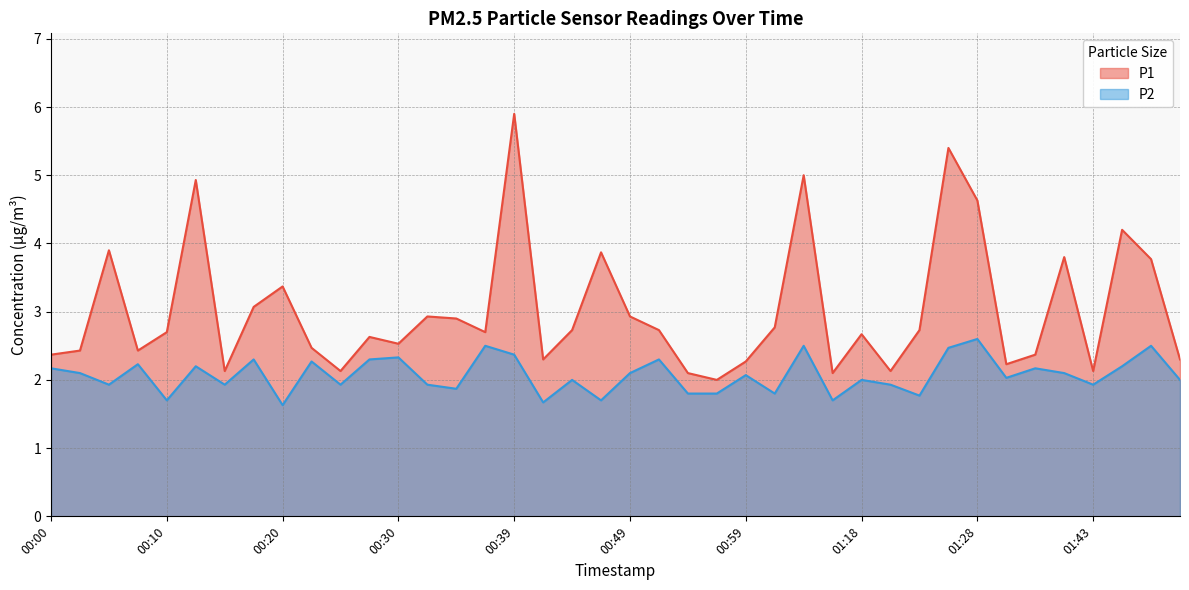

The P1 series shows 3.8 at 00:44. True or false?

False